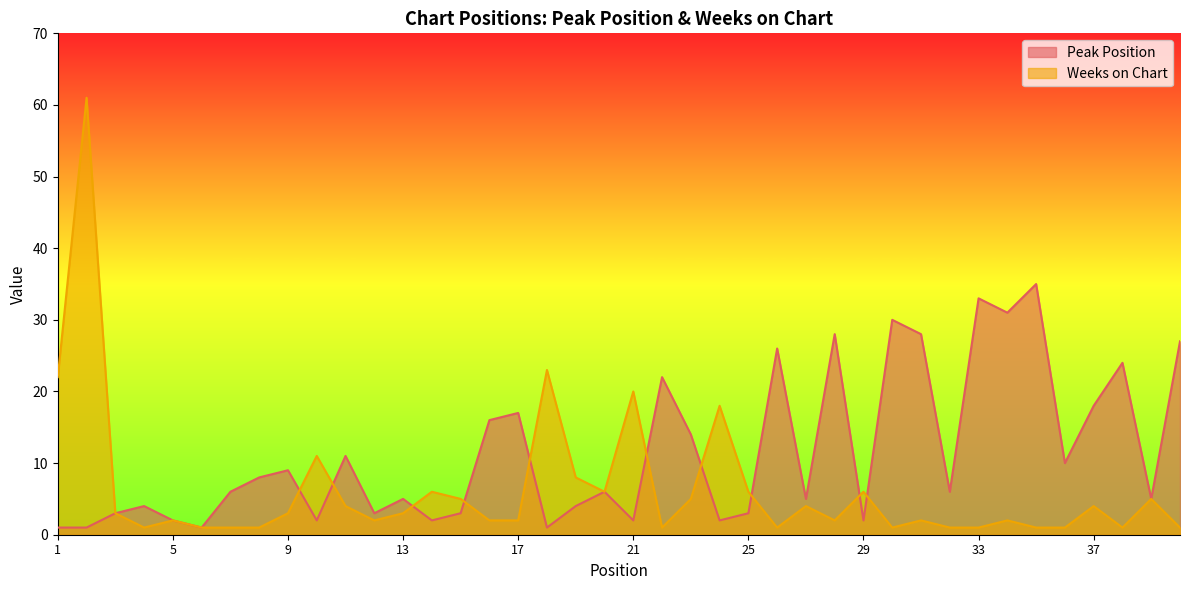

Count the number of data series in this chart.

2